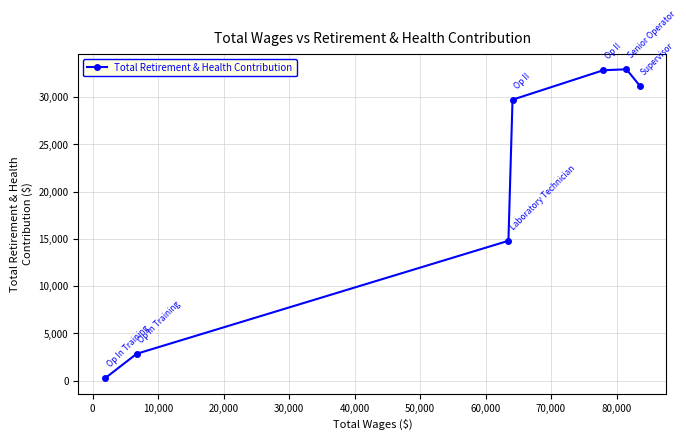

What is the greatest value displayed?

32936